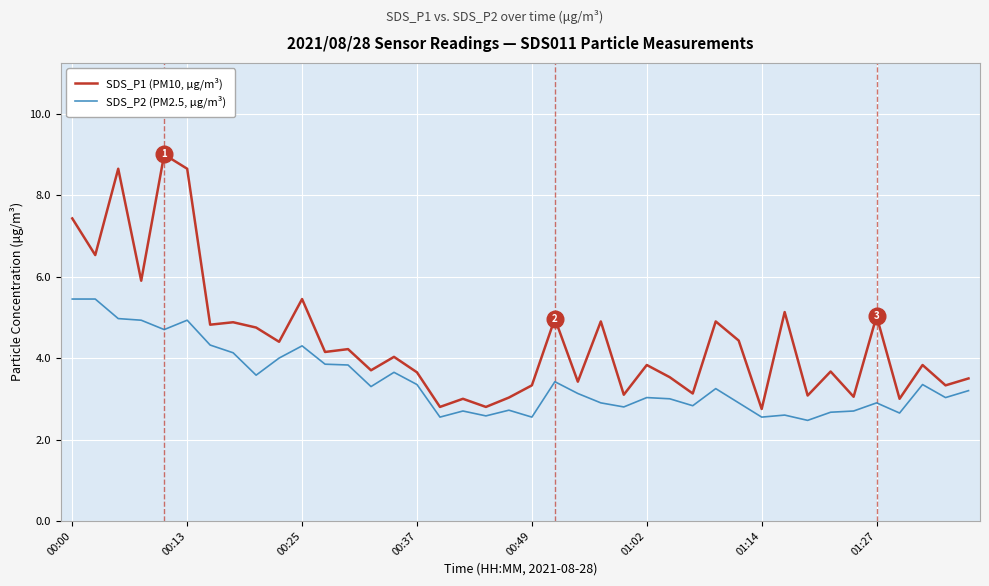

List the series in order of their overall mean, lowest first.

SDS_P2 (PM2.5, μg/m³), SDS_P1 (PM10, μg/m³)